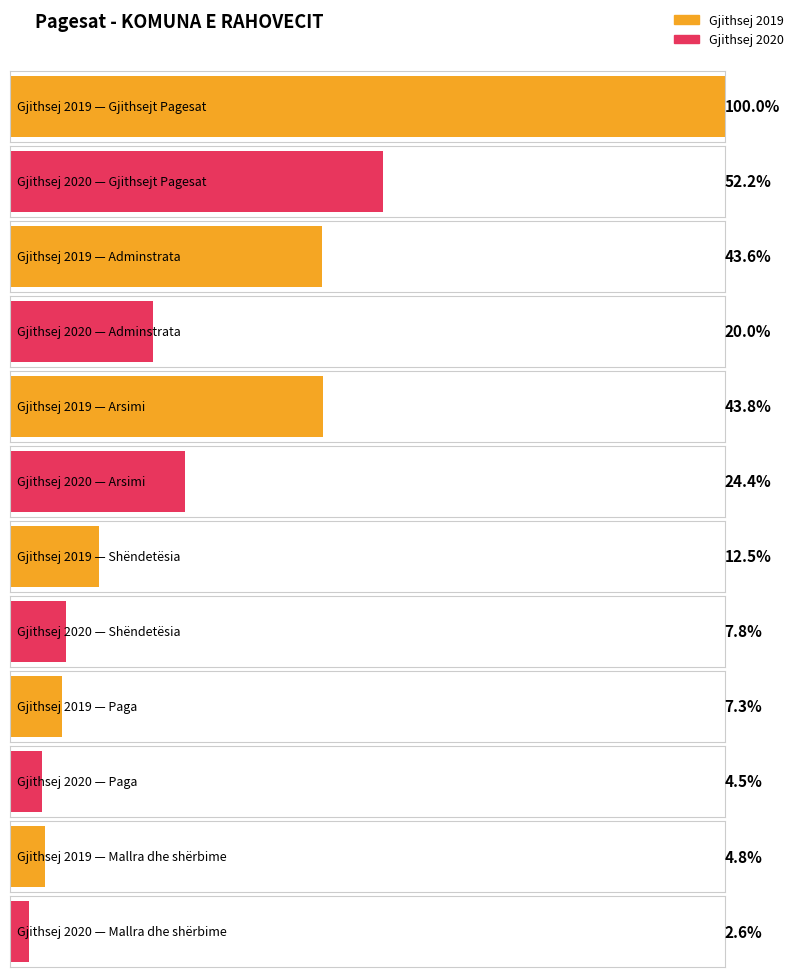

Reading left to right, extract all data points from this chart.

Gjithsej 2019: 14688601.8	6411072.6	6438762.1	1838767.1	1070971.8	709875.8
Gjithsej 2020: 7671513.4	2936693.9	3587203.6	1147615.9	653783.4	381330.1